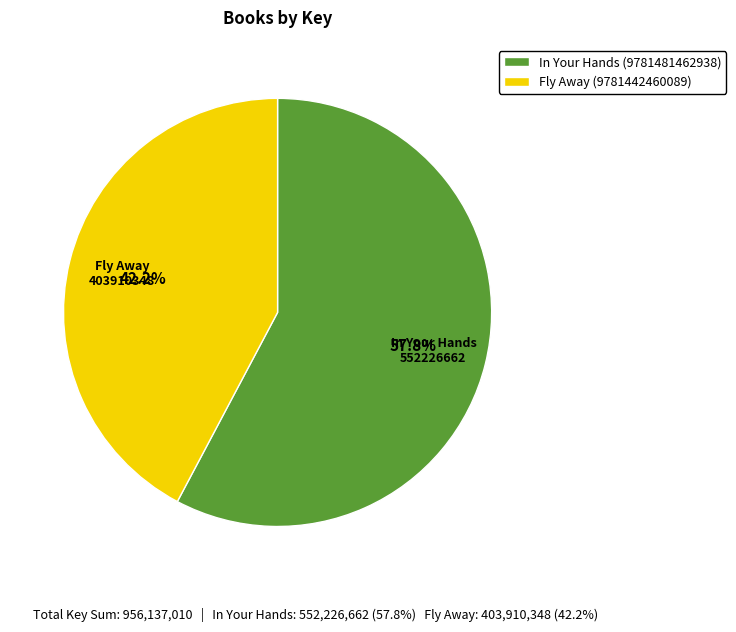

True or false: Fly Away (9781442460089) accounts for 36% of the total.

False